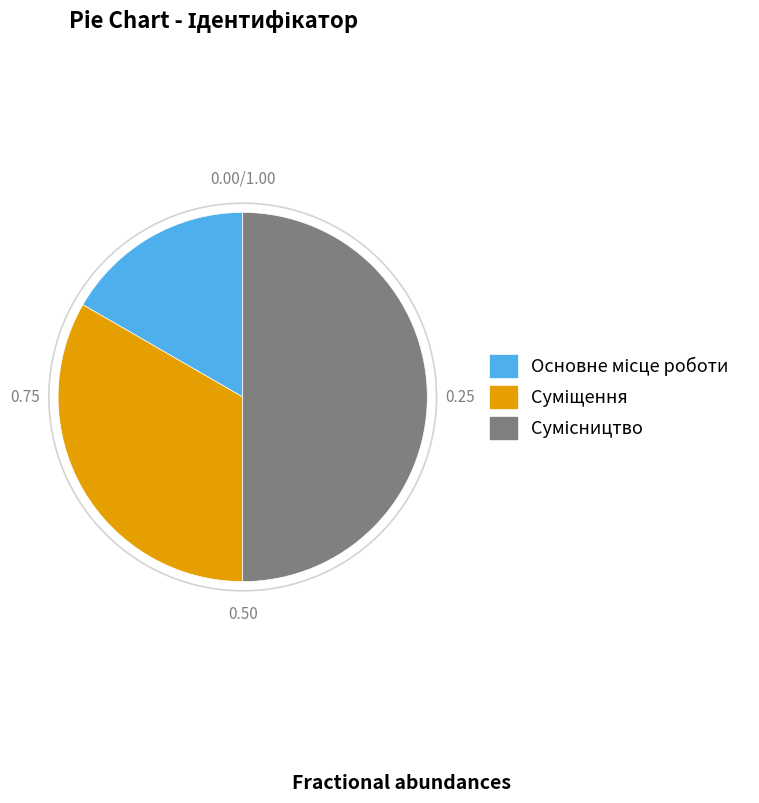

To the nearest percent, what is the difference between the largest and smallest slice percentages?

33%